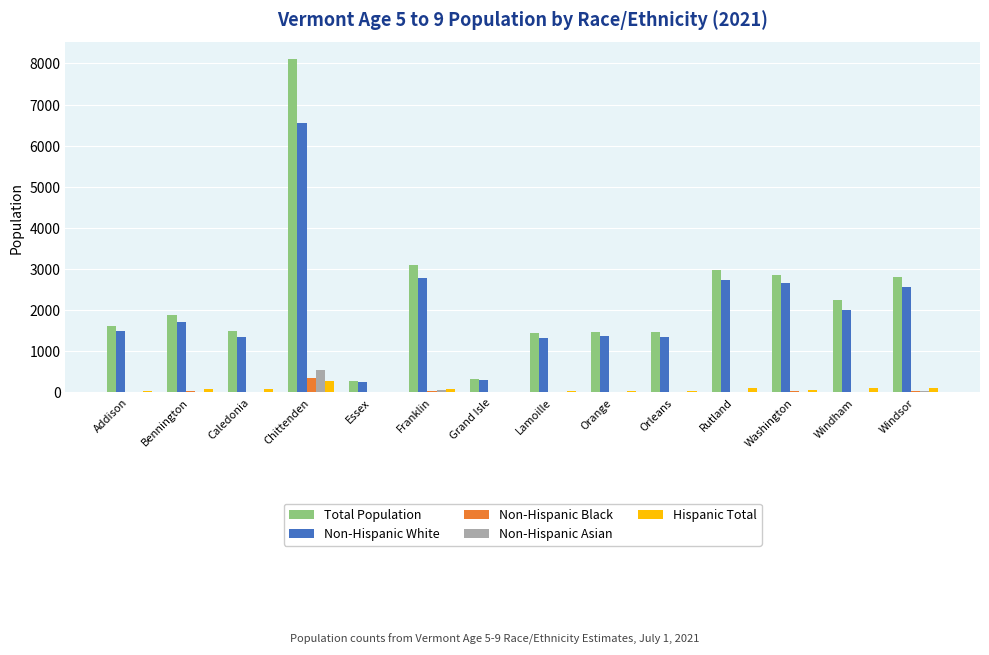

Is the value of Total Population at Rutland greater than the value of Non-Hispanic Black at Addison?

Yes